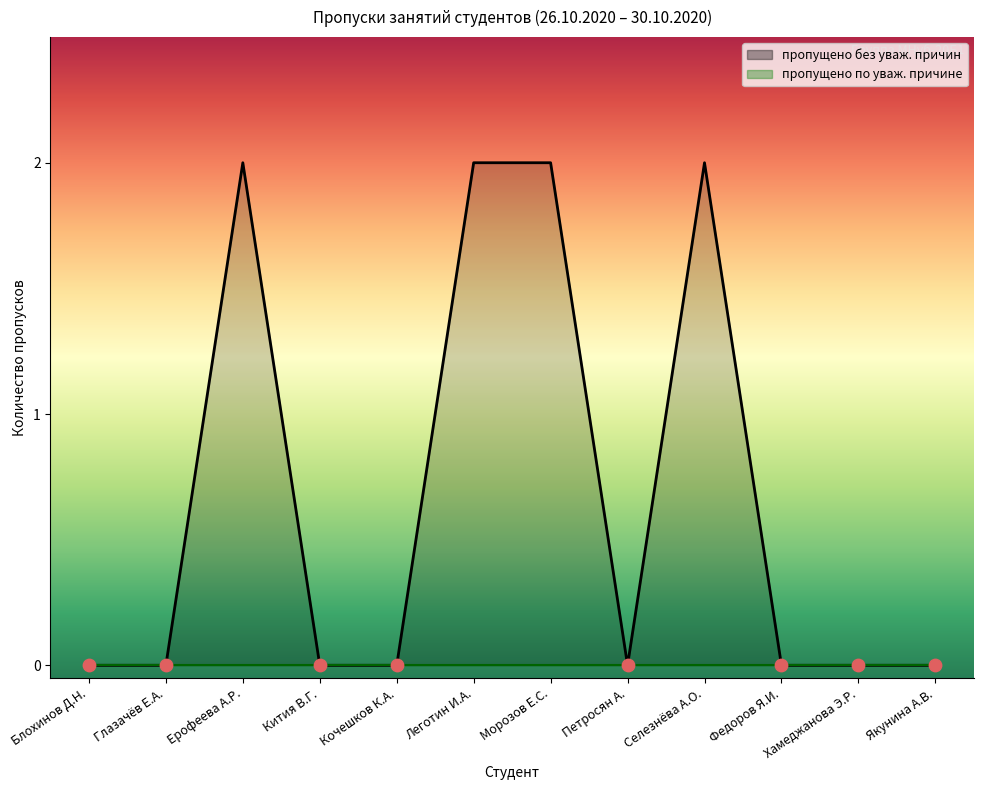

Which has a higher value, Кочешков К.А. or Селезнёва А.О.?

Селезнёва А.О.